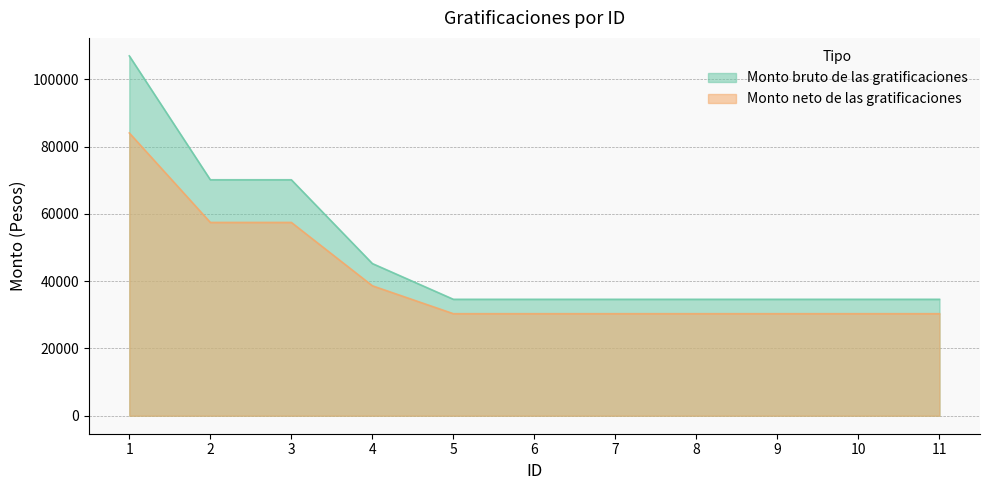

How many lines are shown in the chart?

2